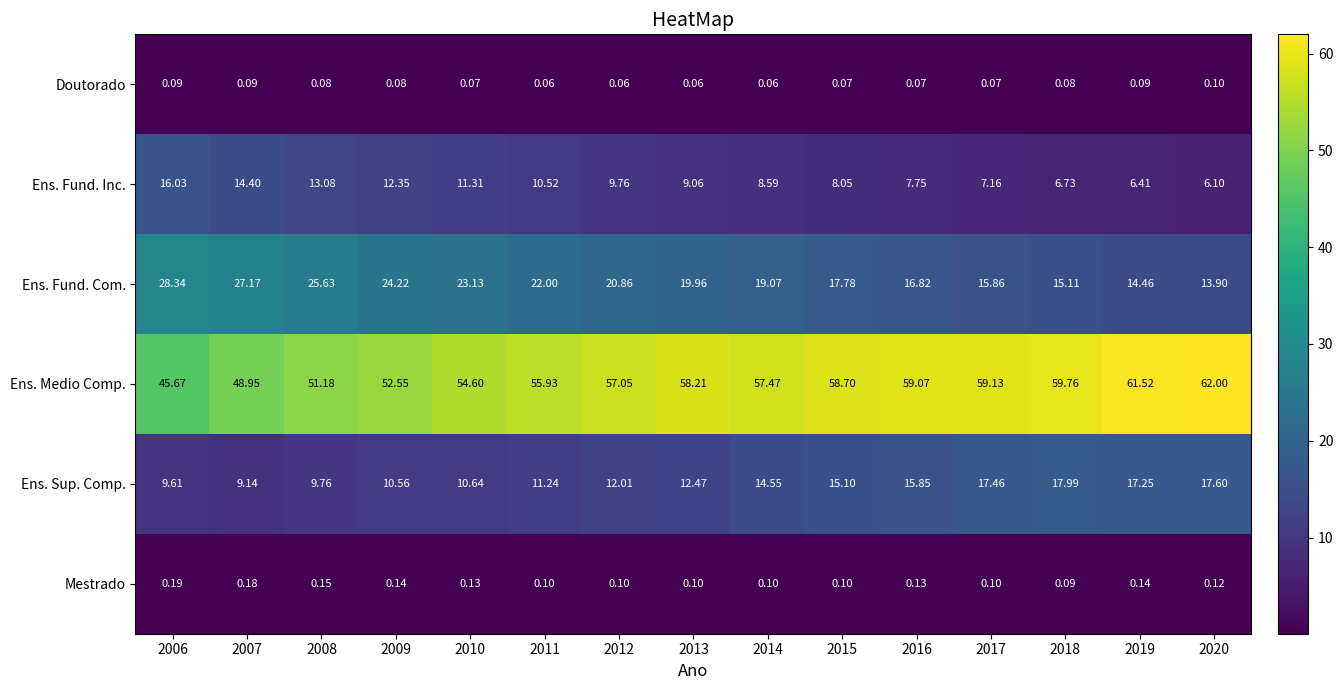

Which series changed the most between 2009 and 2015?

Ens. Fund. Com.